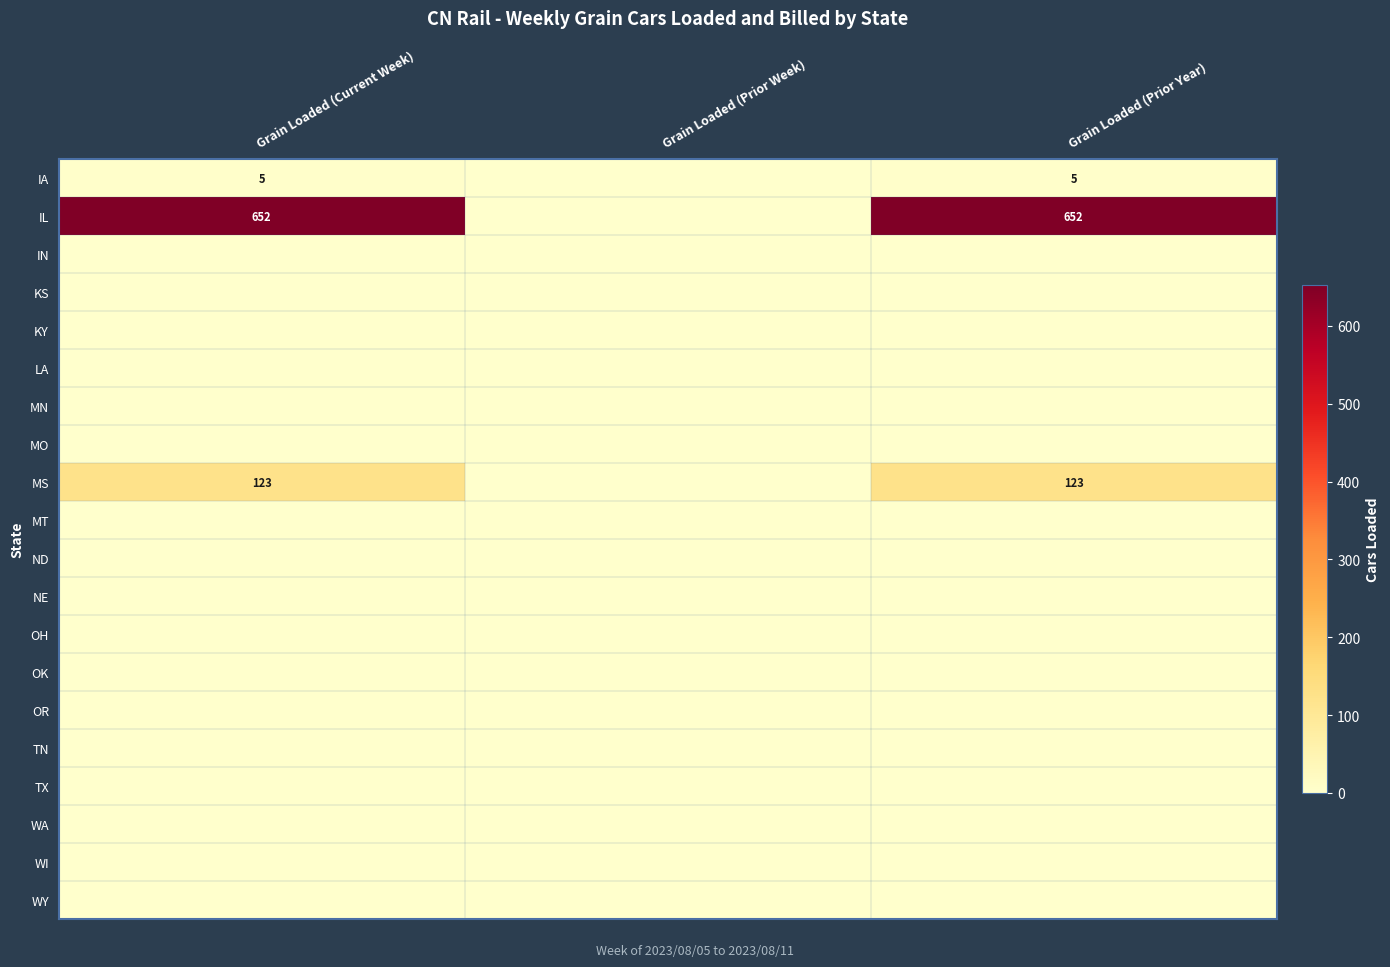

Is the value of IA at Grain Loaded (Prior Year) greater than the value of OK at Grain Loaded (Prior Week)?

Yes